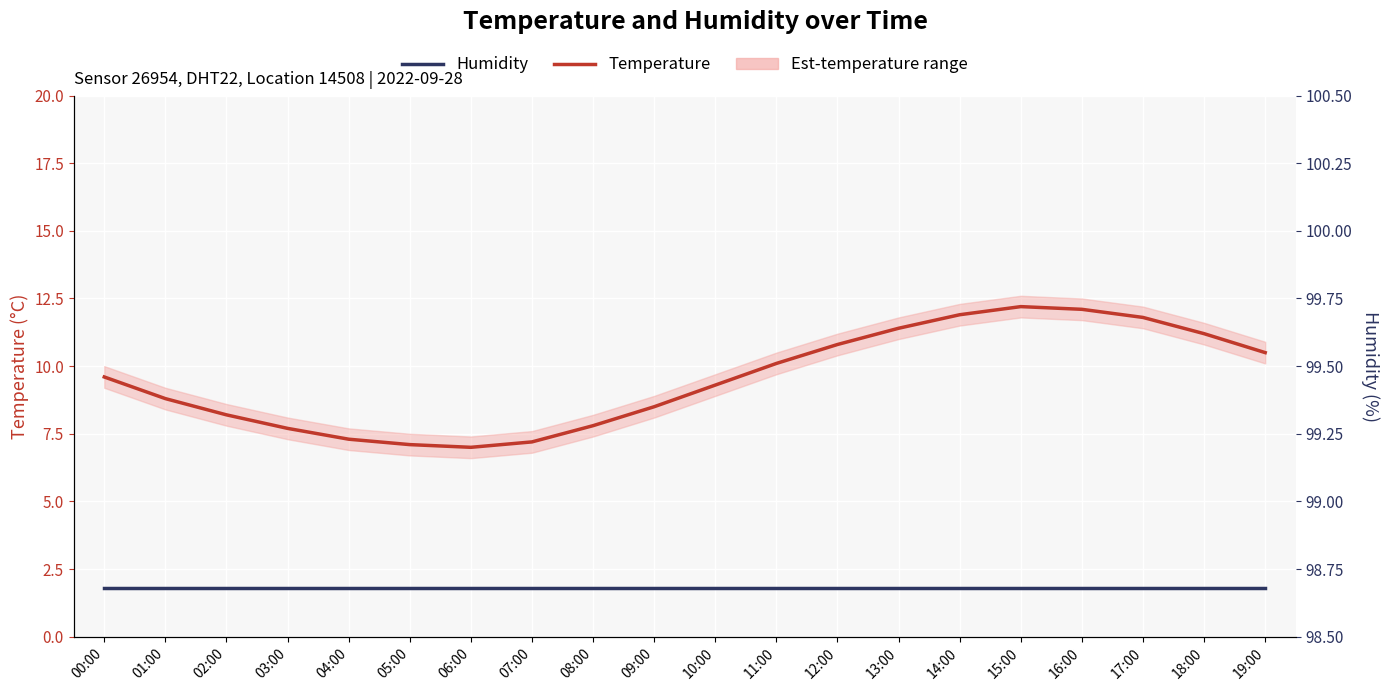

What are all the series names shown in the legend?

Humidity, Temperature